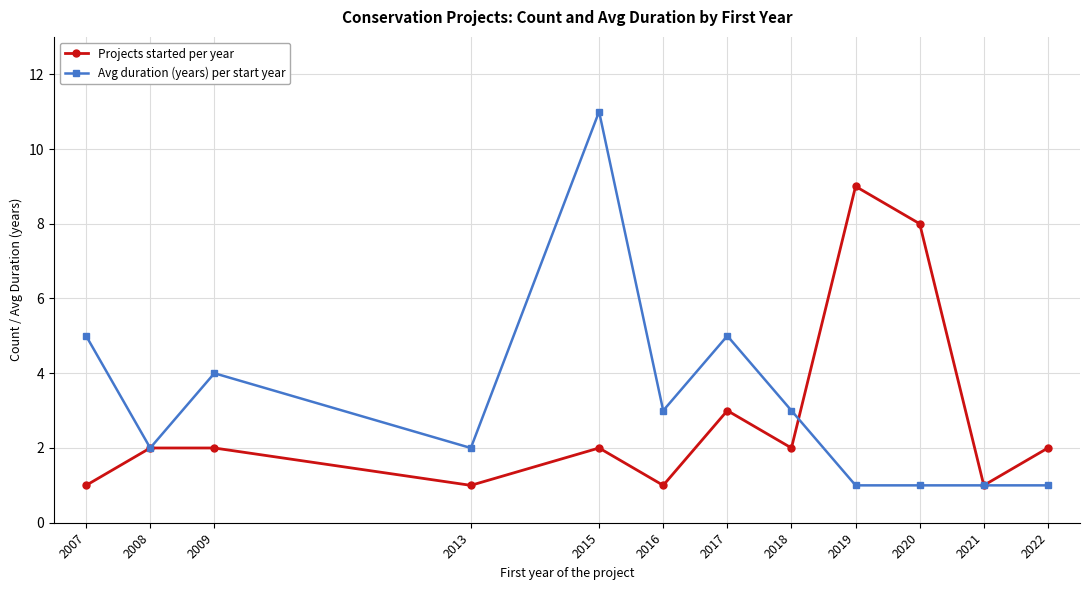

What are all the series names shown in the legend?

Projects started per year, Avg duration (years) per start year